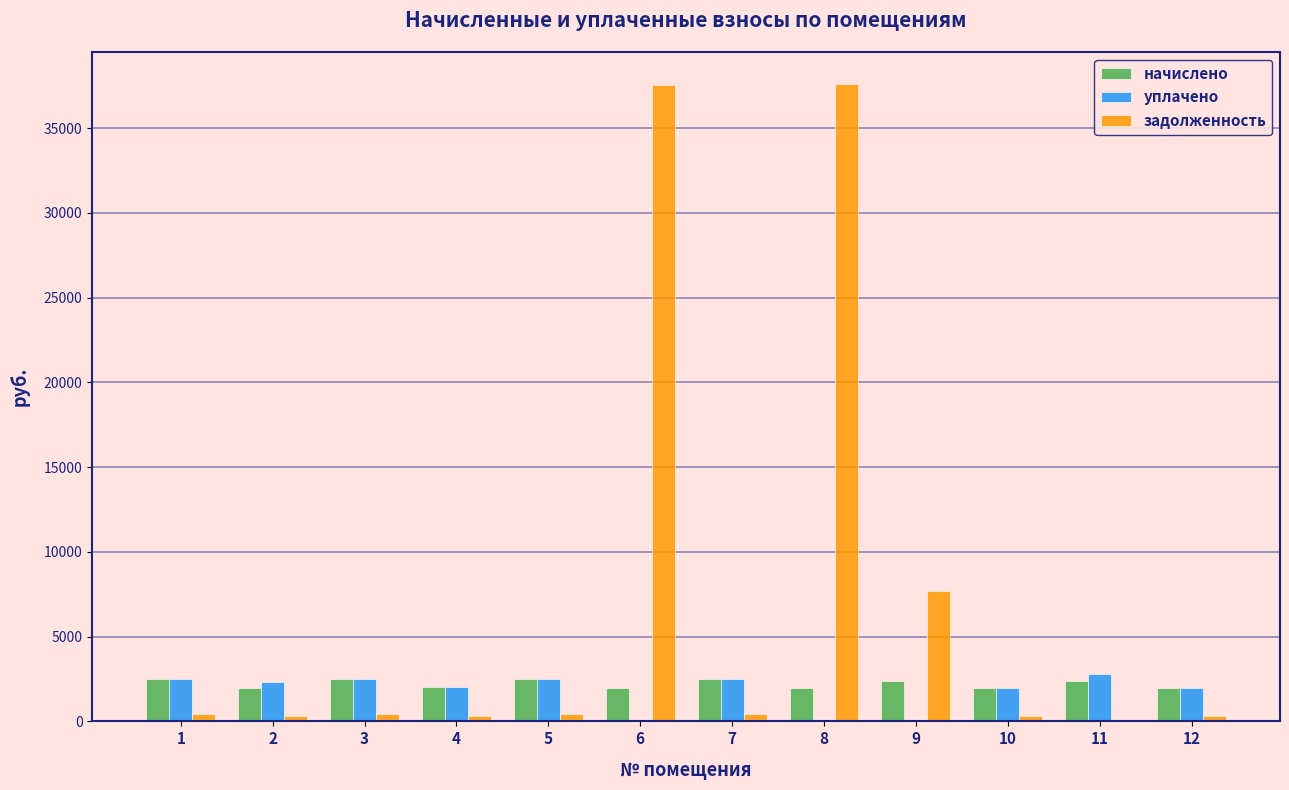

Which series has the largest total across all categories?

задолженность